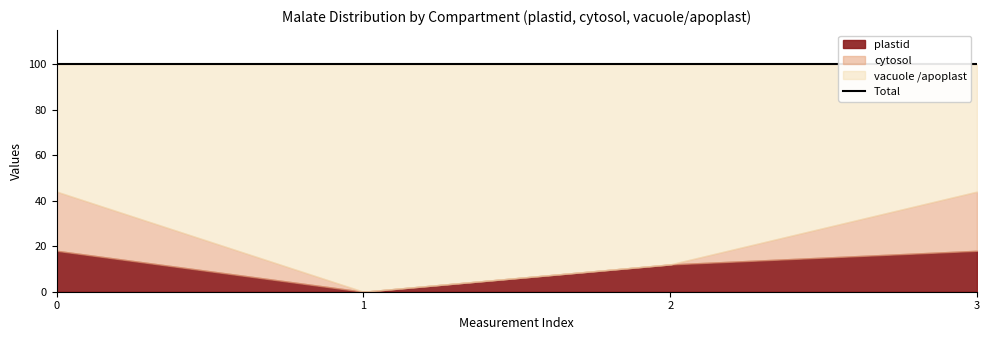

At how many categories does at least one series exceed 57?

2